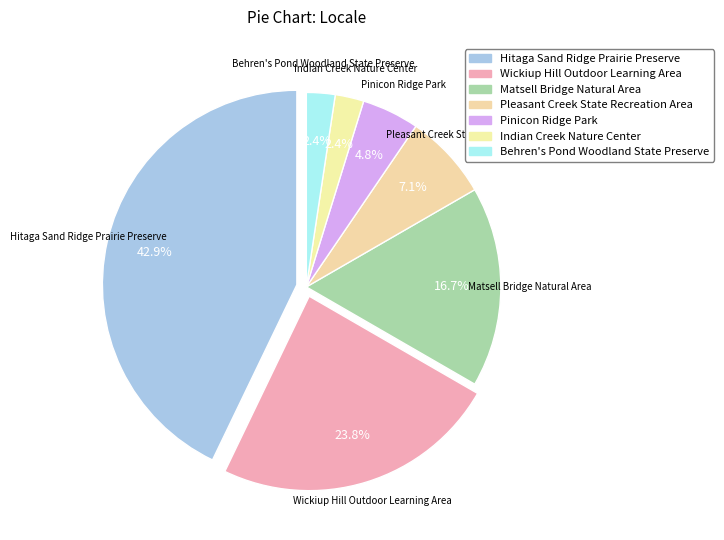

How many slices are in this pie chart?

7